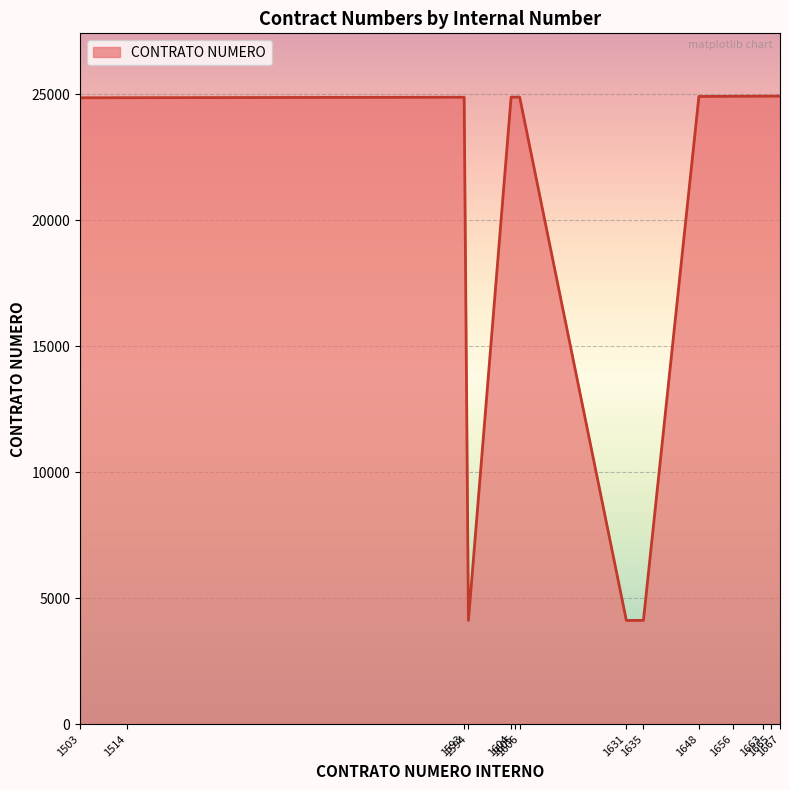

What is the difference between the second highest and minimum values?

20816